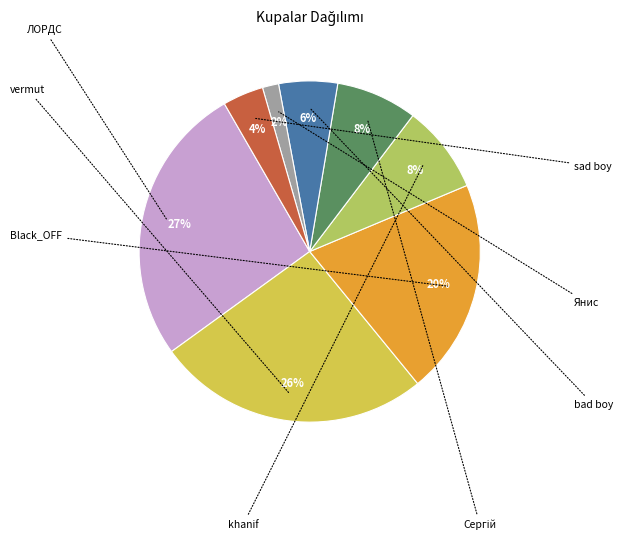

Does any single category account for the majority?

No